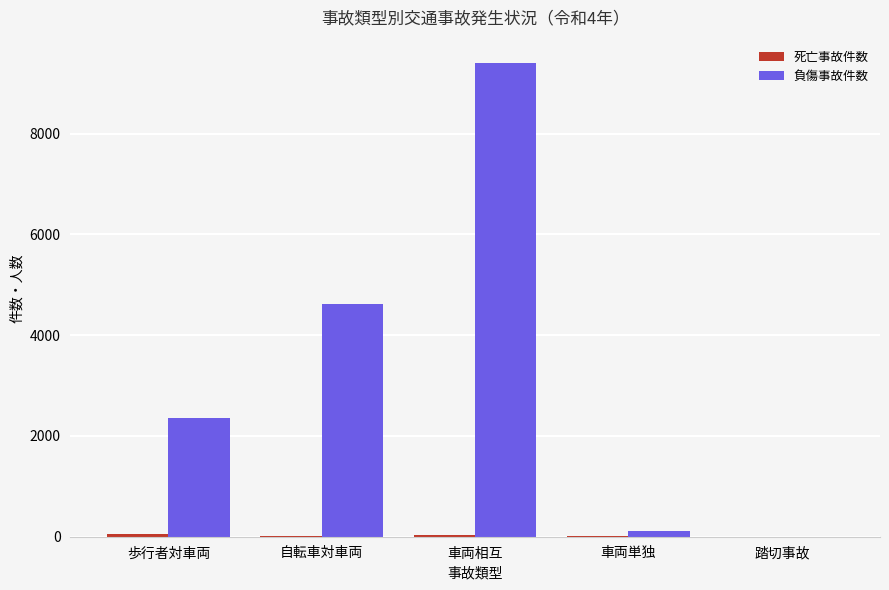

Which label corresponds to the largest value in the chart?

車両相互